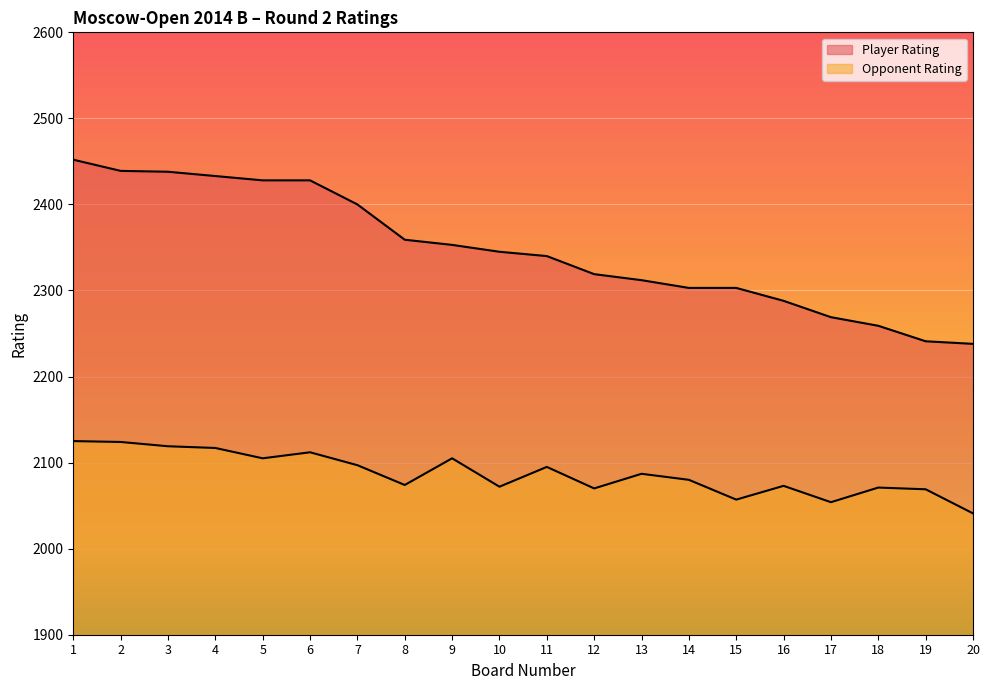

Rank the series by their average value, from highest to lowest.

Player Rating, Opponent Rating